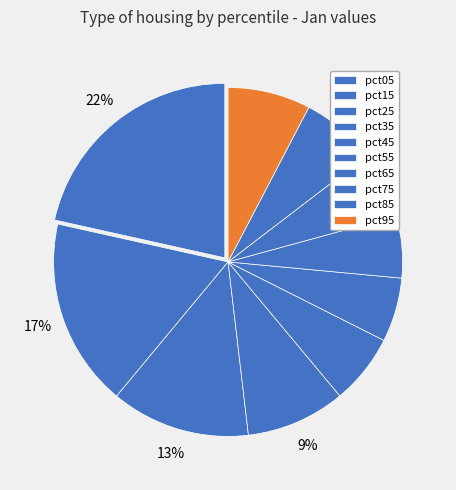

How many segments does this pie chart have?

10